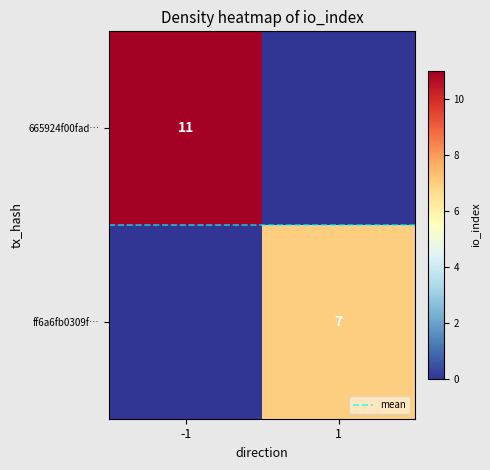

The value of mean at -1 is 0.5. True or false?

True